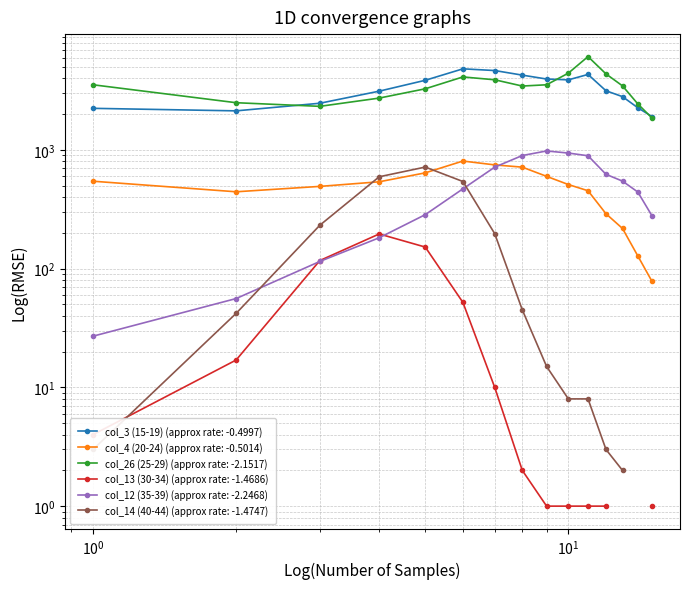

At how many categories does at least one series exceed 1067?

15